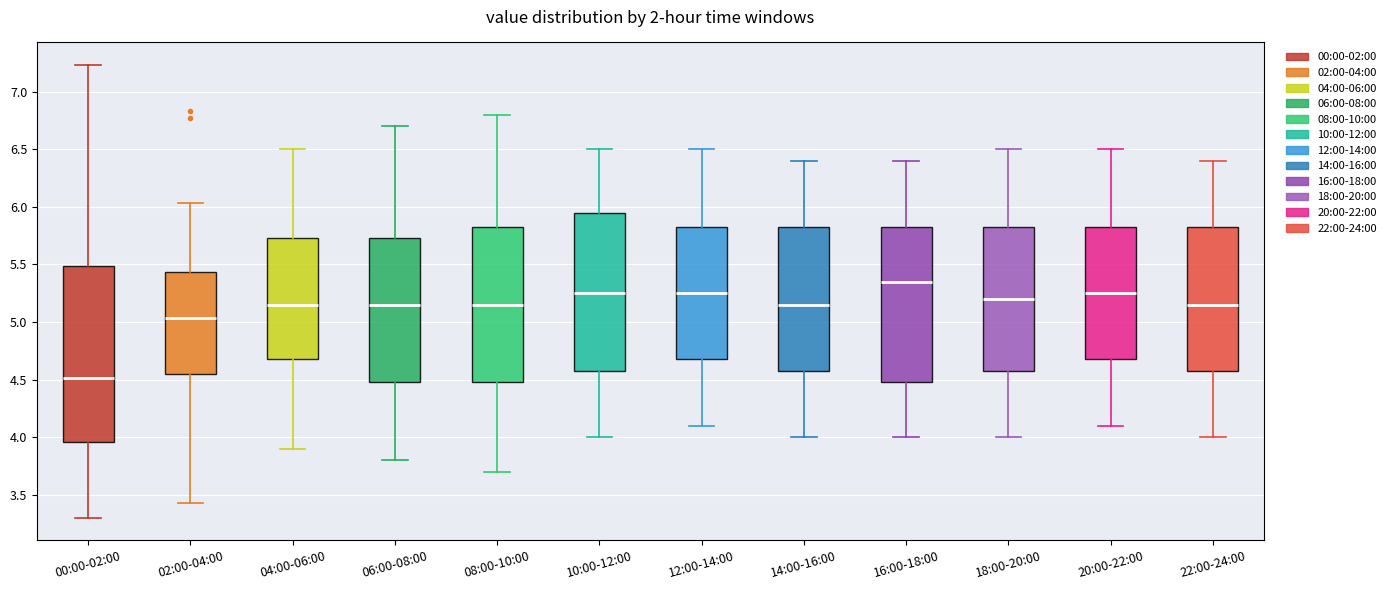

Which box has the highest median line?

16:00-18:00